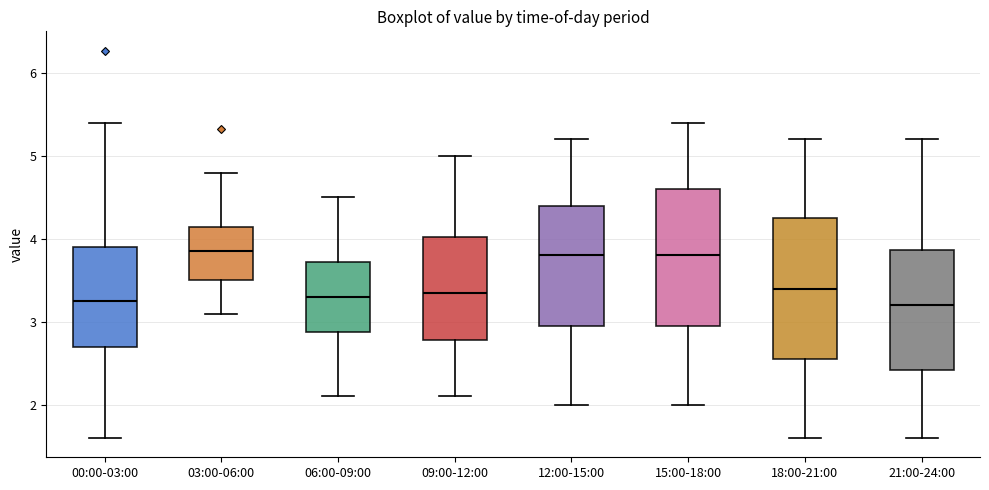

Where does the median line of the box for 15:00-18:00 sit on the y-axis? The values are not printed on the chart, so give them approximately, as read against the axis.

3.8